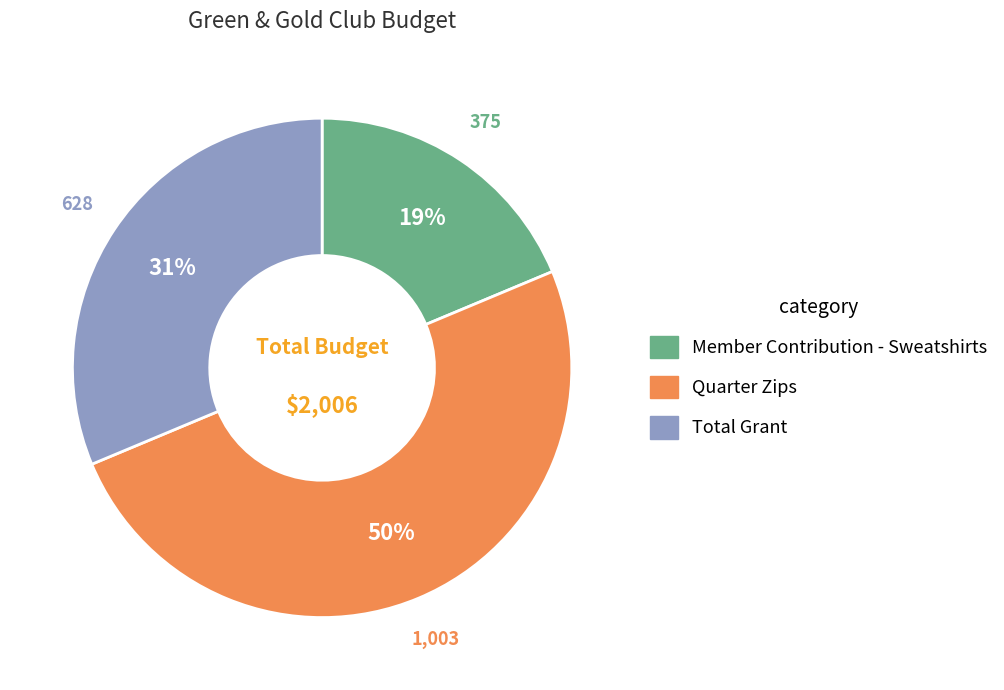

To the nearest percent, what portion does Total Grant represent?

31%